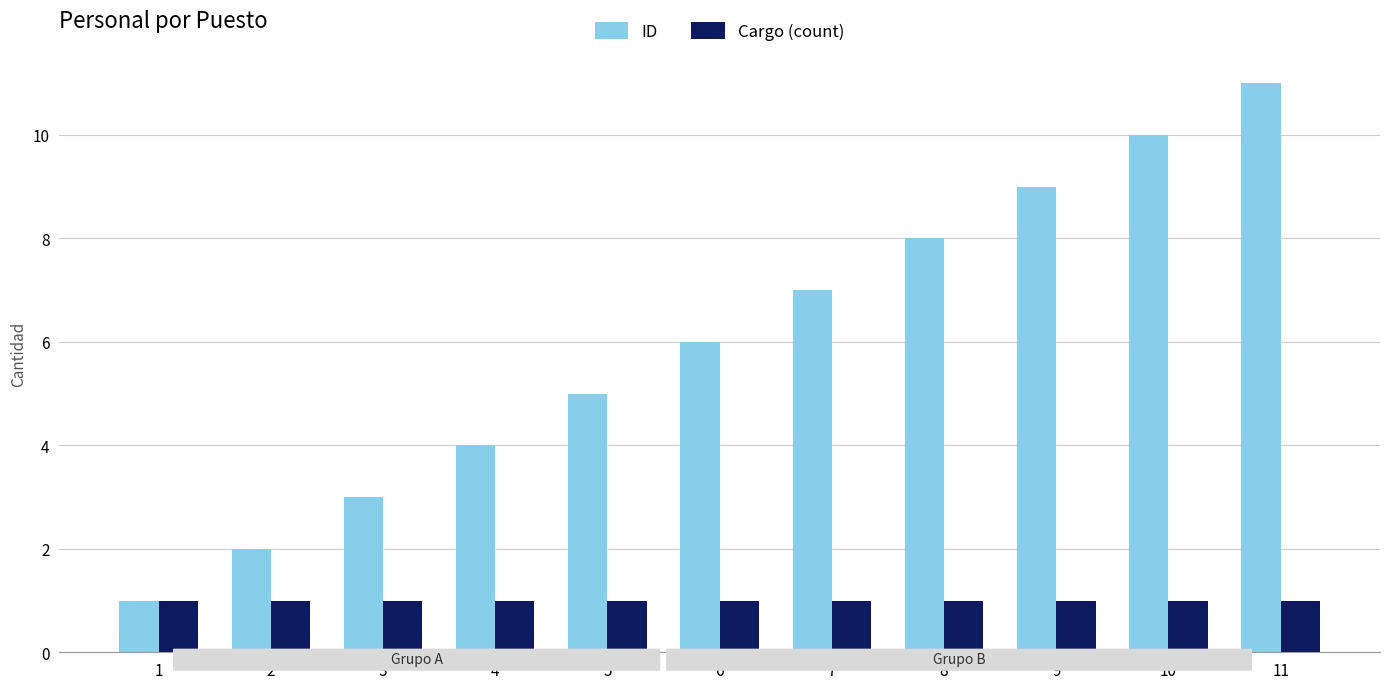

What is the maximum value for Cargo (count)?

1